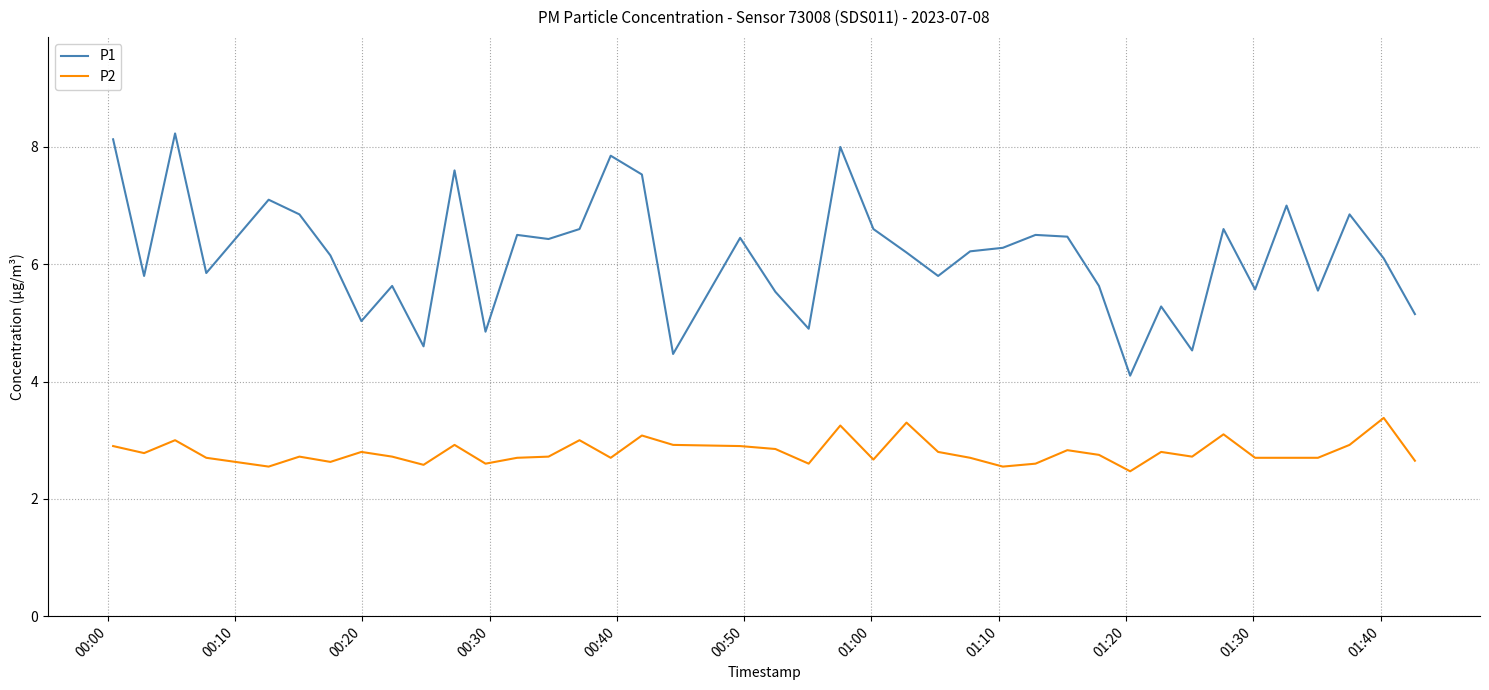

Which series has the widest spread of values?

P1